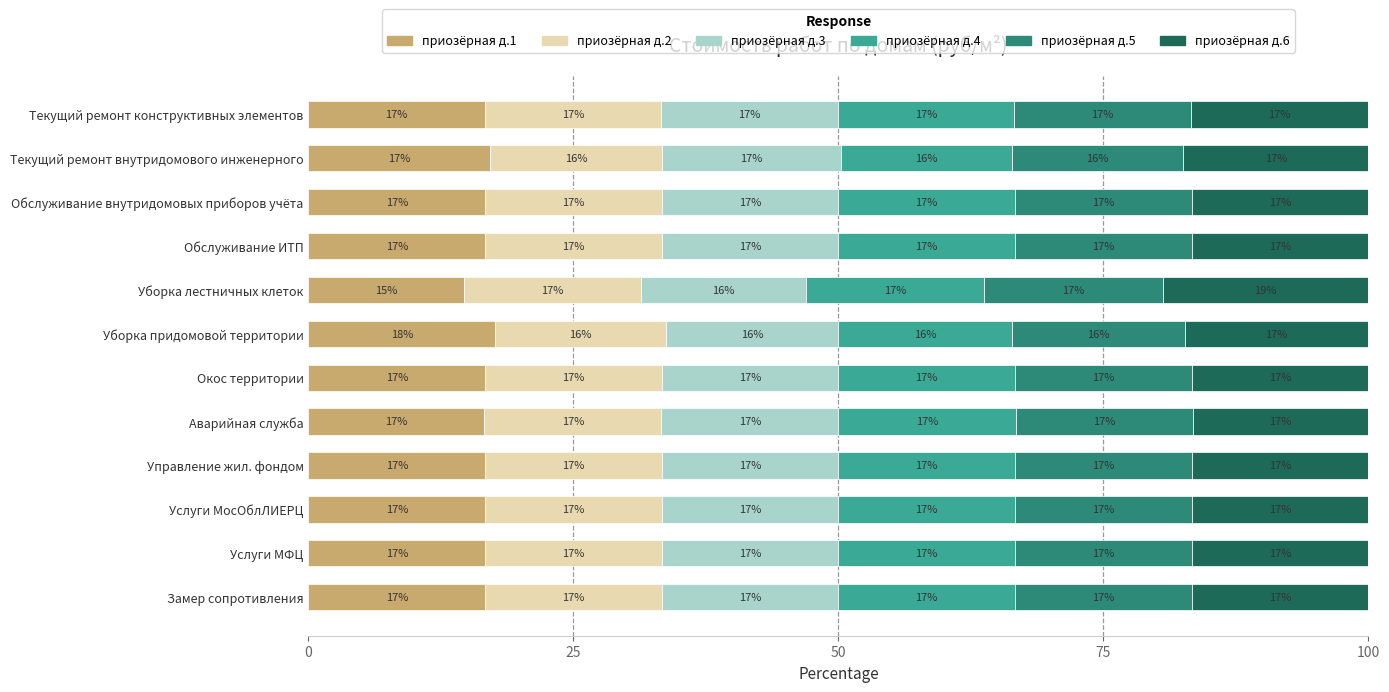

What is the highest value of the приозёрная д.1 series?

17.6